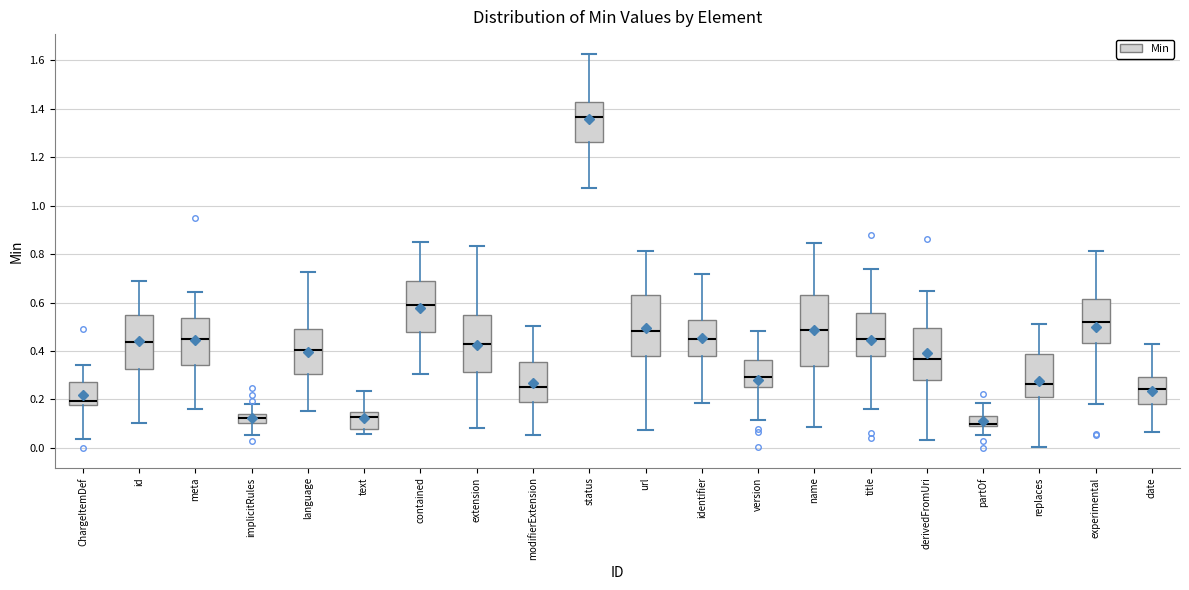

Where is the upper edge of the box for text on the y-axis? The values are not printed on the chart, so give them approximately, as read against the axis.

0.14